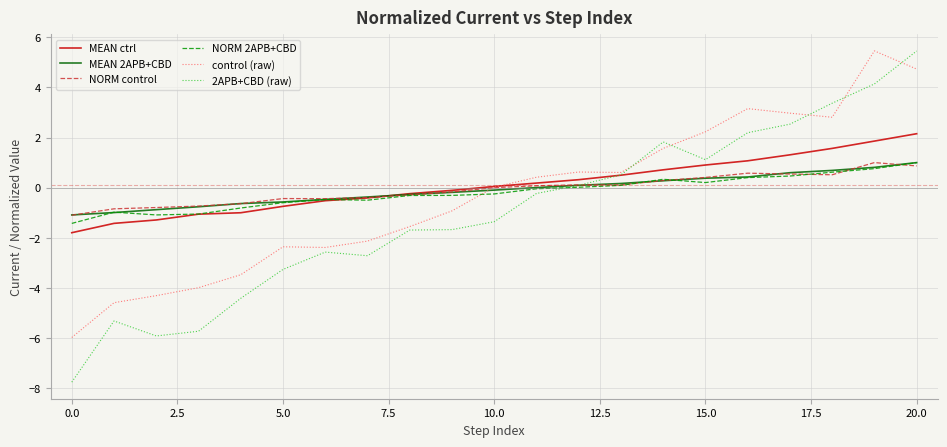

What are all the series names shown in the legend?

MEAN ctrl, MEAN 2APB+CBD, NORM control, NORM 2APB+CBD, control (raw), 2APB+CBD (raw)